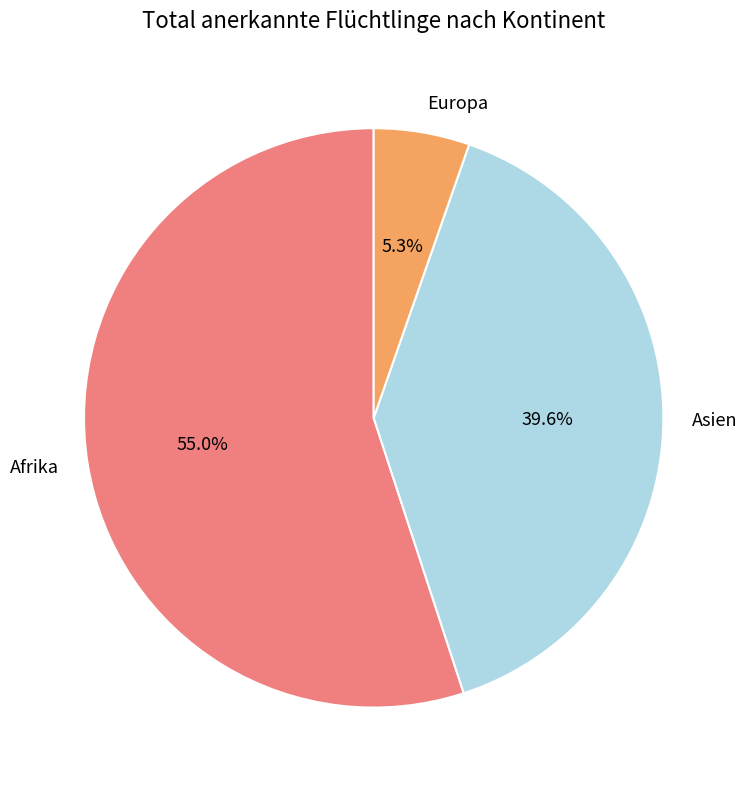

Is it true that Afrika is 55% of the pie?

True